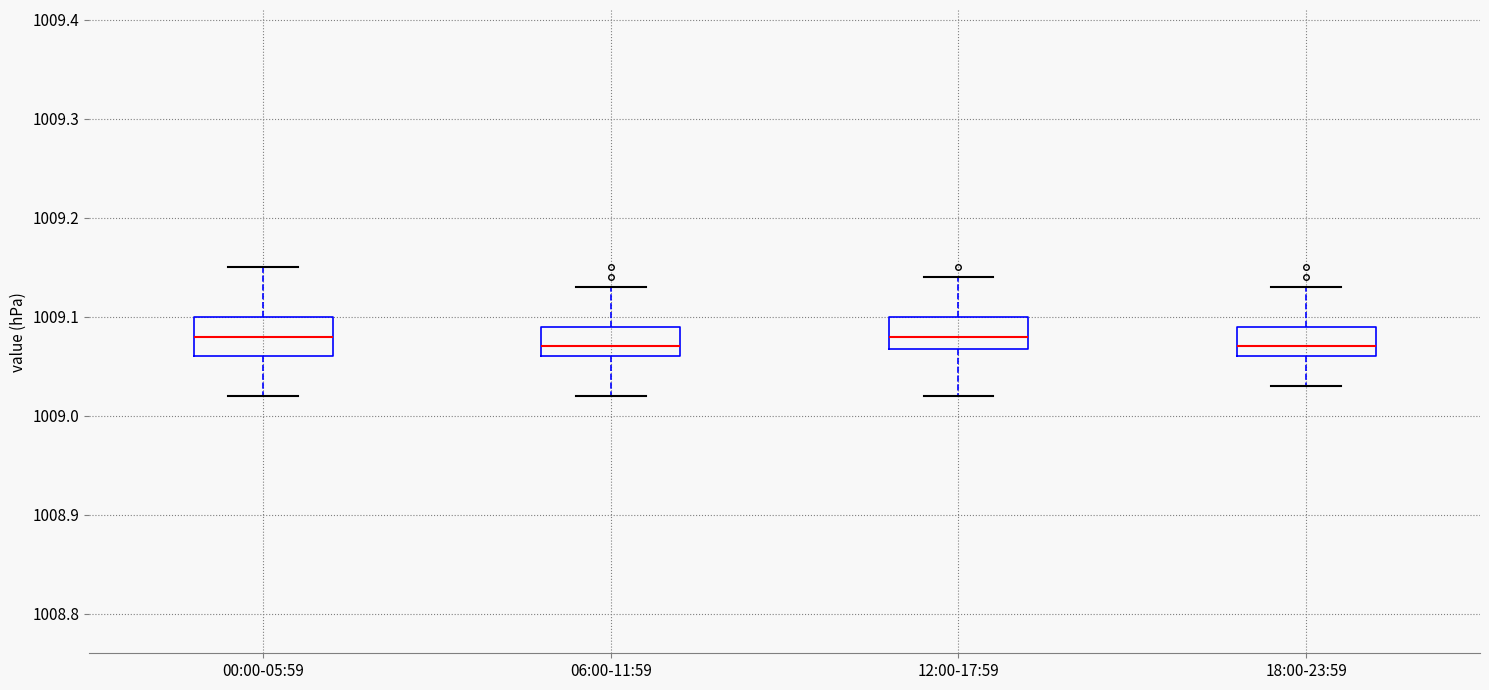

Reading left to right, transcribe this box plot: for each box, give where its median line is, the range the box spans, and where its two whiskers end, as read against the y-axis. The values are not printed on the chart, so give them approximately, as read against the axis.

00:00-05:59: median 1009.08, box 1009.06 to 1009.10, whiskers 1009.02 to 1009.15
06:00-11:59: median 1009.07, box 1009.06 to 1009.09, whiskers 1009.02 to 1009.13
12:00-17:59: median 1009.08, box 1009.07 to 1009.10, whiskers 1009.02 to 1009.14
18:00-23:59: median 1009.07, box 1009.06 to 1009.09, whiskers 1009.03 to 1009.13